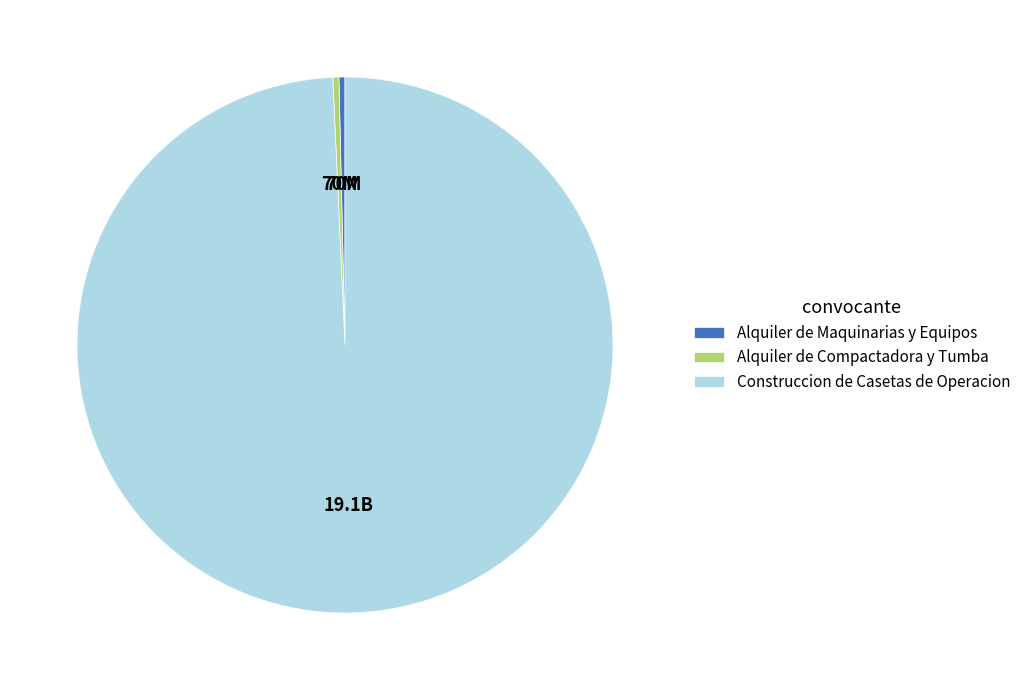

How many slices are in this pie chart?

3